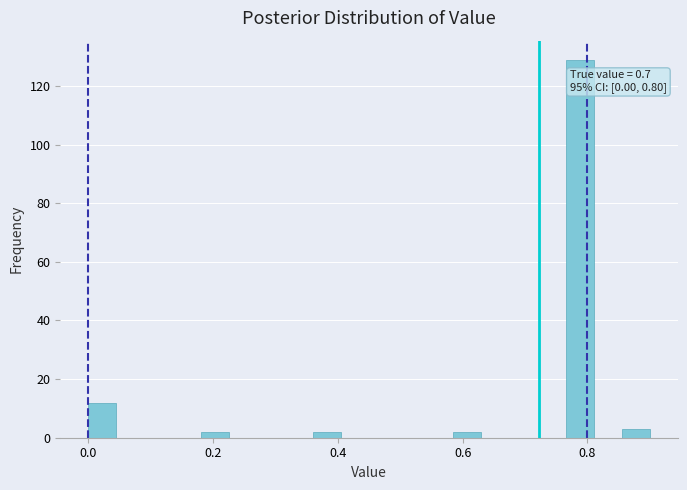

Around what value on the x-axis is the tallest bar? Give the approximate position of its centre, as read against the axis.

0.78